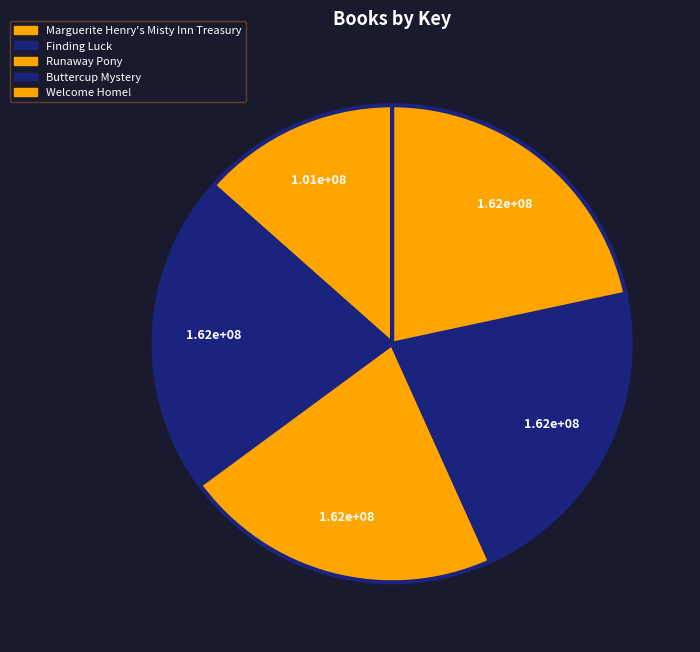

True or false: Marguerite Henry's Misty Inn Treasury accounts for 1% of the total.

False